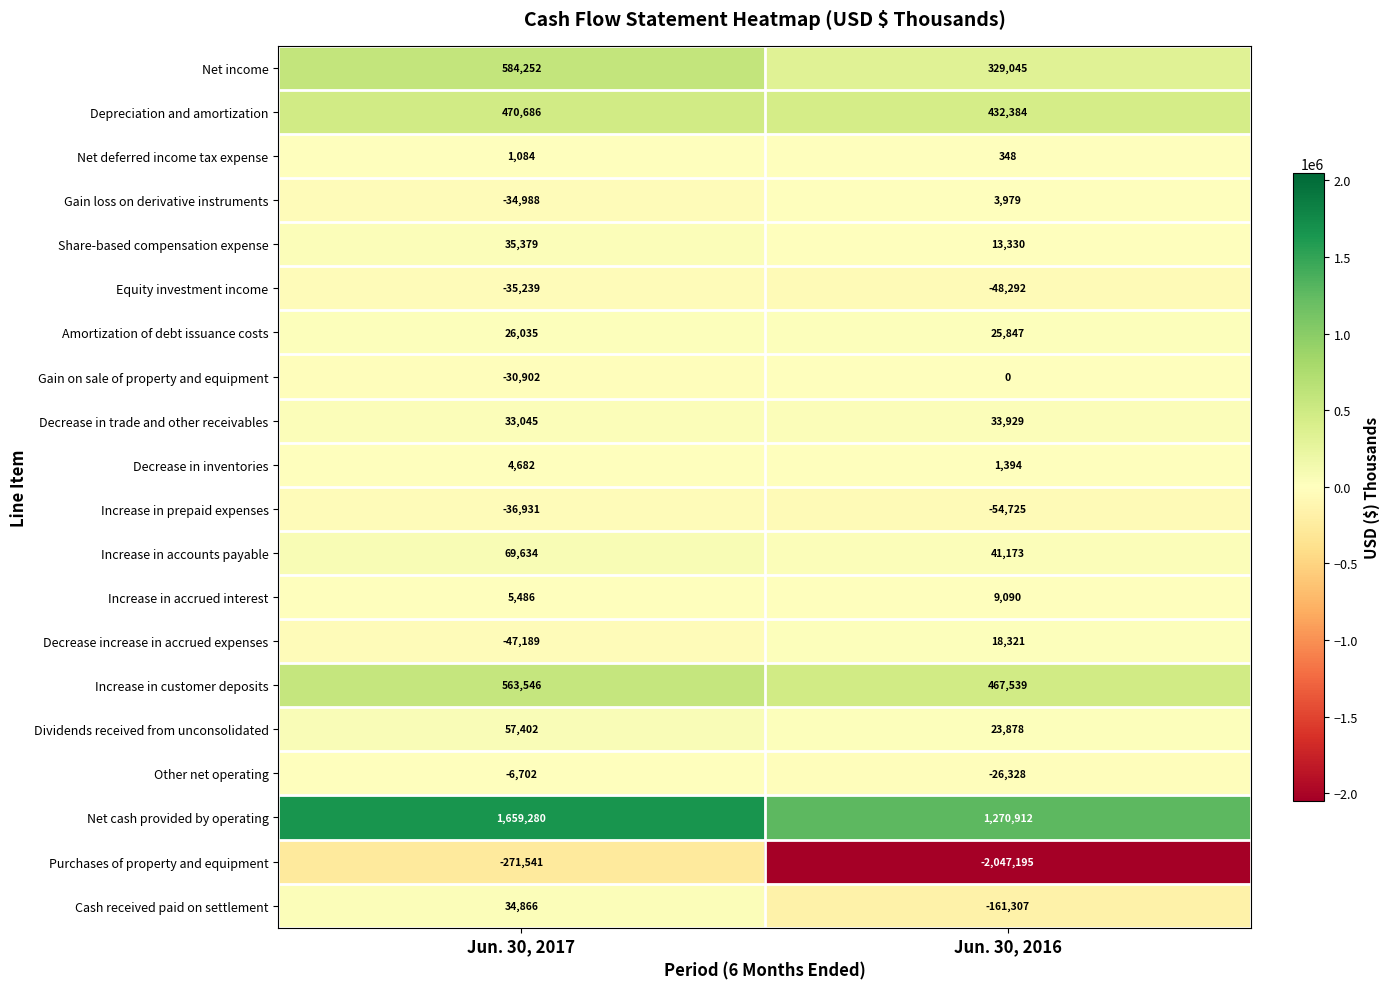

Read the Net deferred income tax expense value at Jun. 30, 2017.

1084